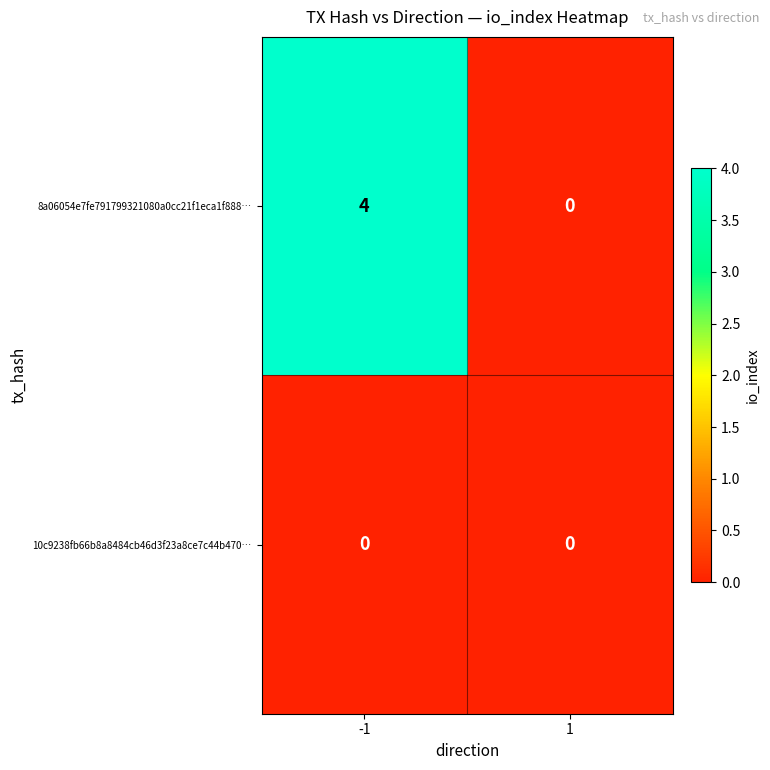

Reading left to right, extract all data points from this chart.

8a06054e7fe791799321080a0cc21f1eca1f888…: 4	0
10c9238fb66b8a8484cb46d3f23a8ce7c44b470…: 0	0